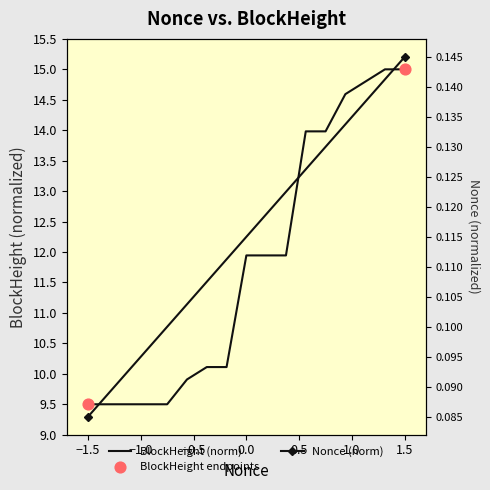

Which series has the largest total across all categories?

BlockHeight